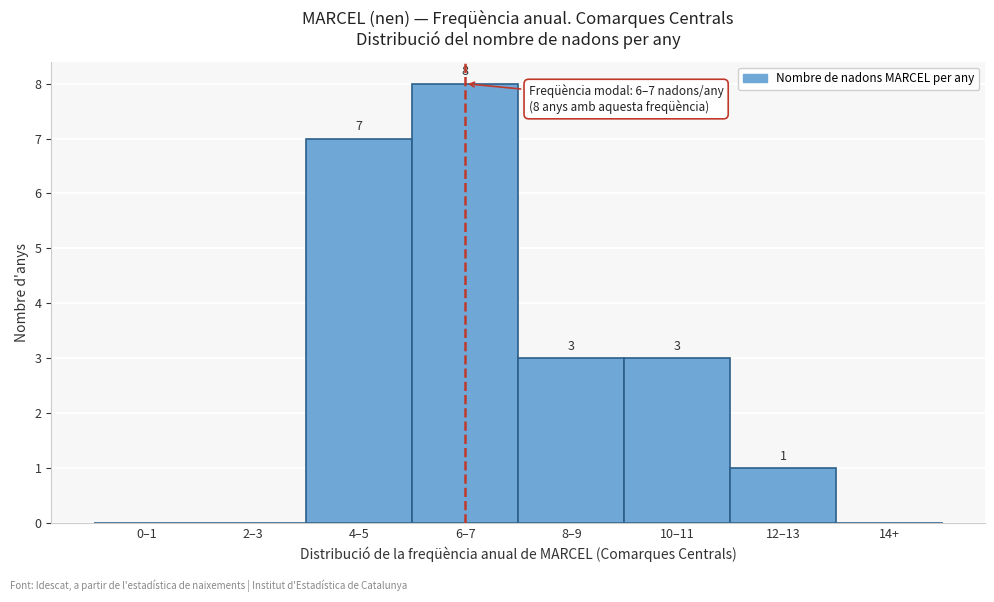

Reading left to right, transcribe all the data shown in this chart.

0–1=0	2–3=0	4–5=7	6–7=8	8–9=3	10–11=3	12–13=1	14+=0